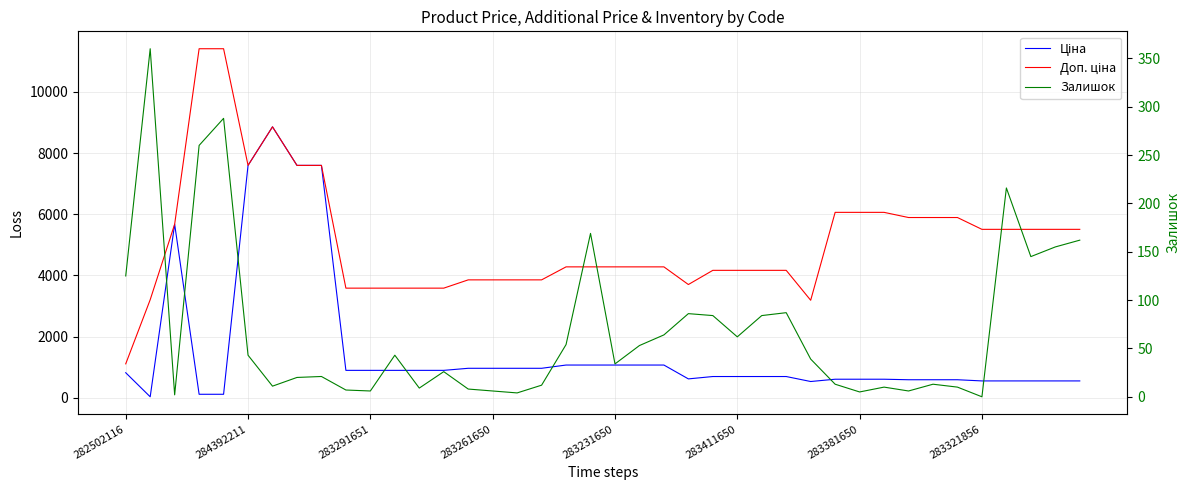

What is the total value across all series at 283261650?

4823.6